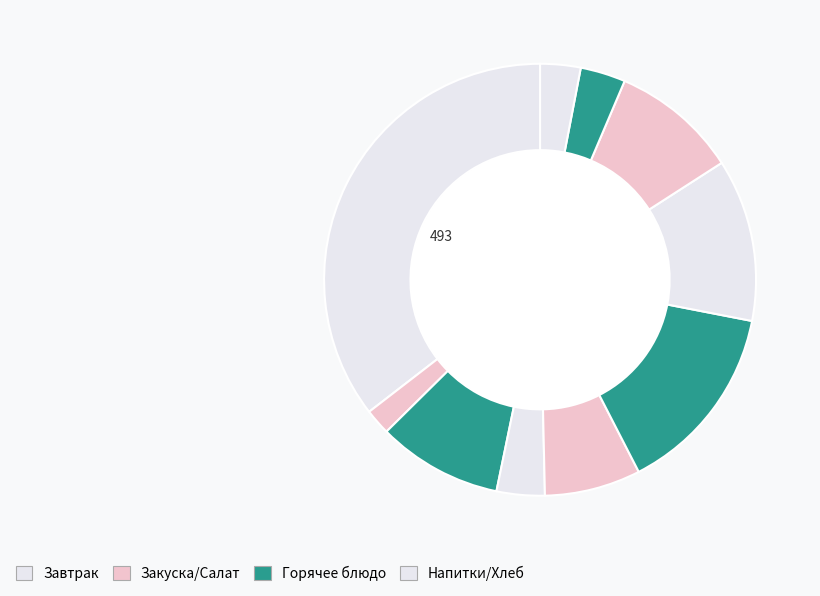

Count the number of slices in the pie.

10